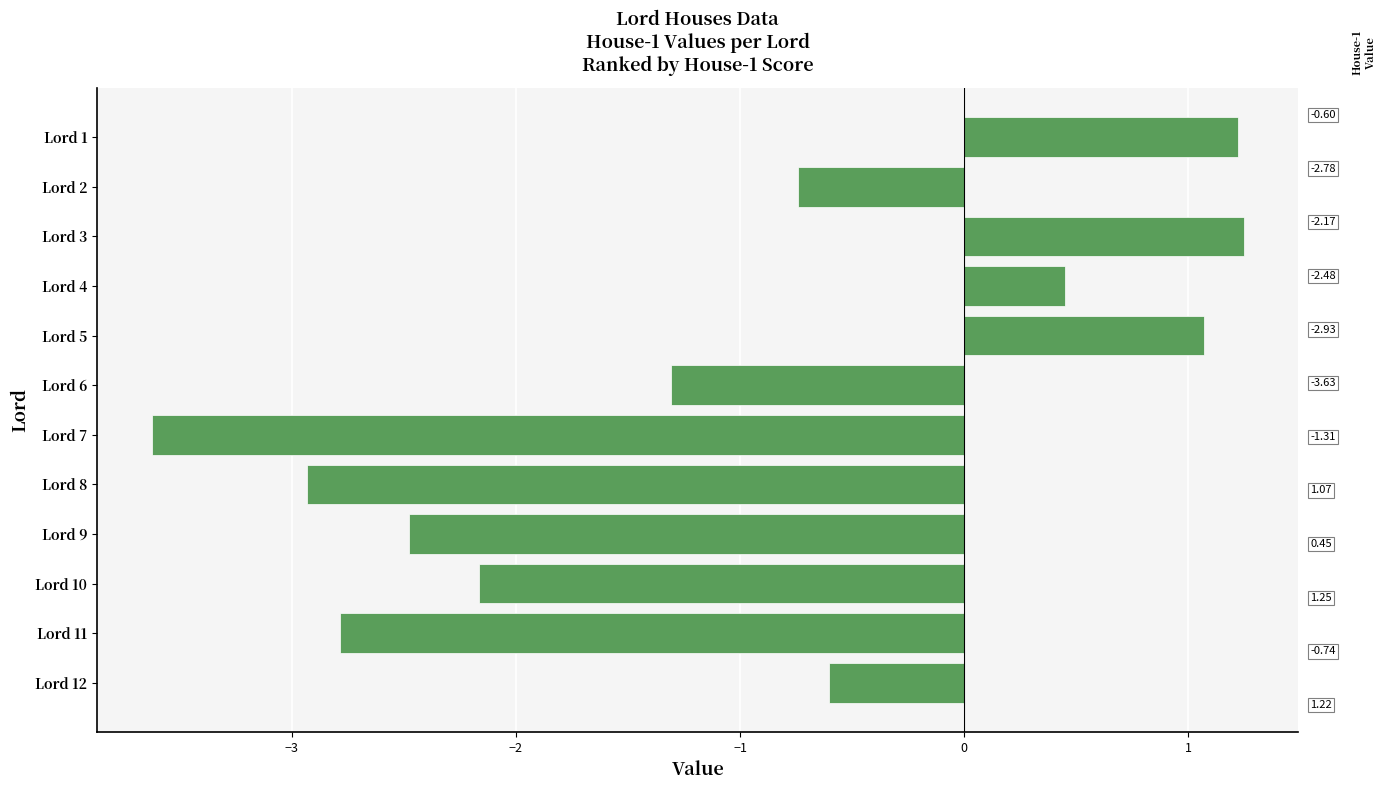

What is the difference between the second highest and minimum values?

4.9